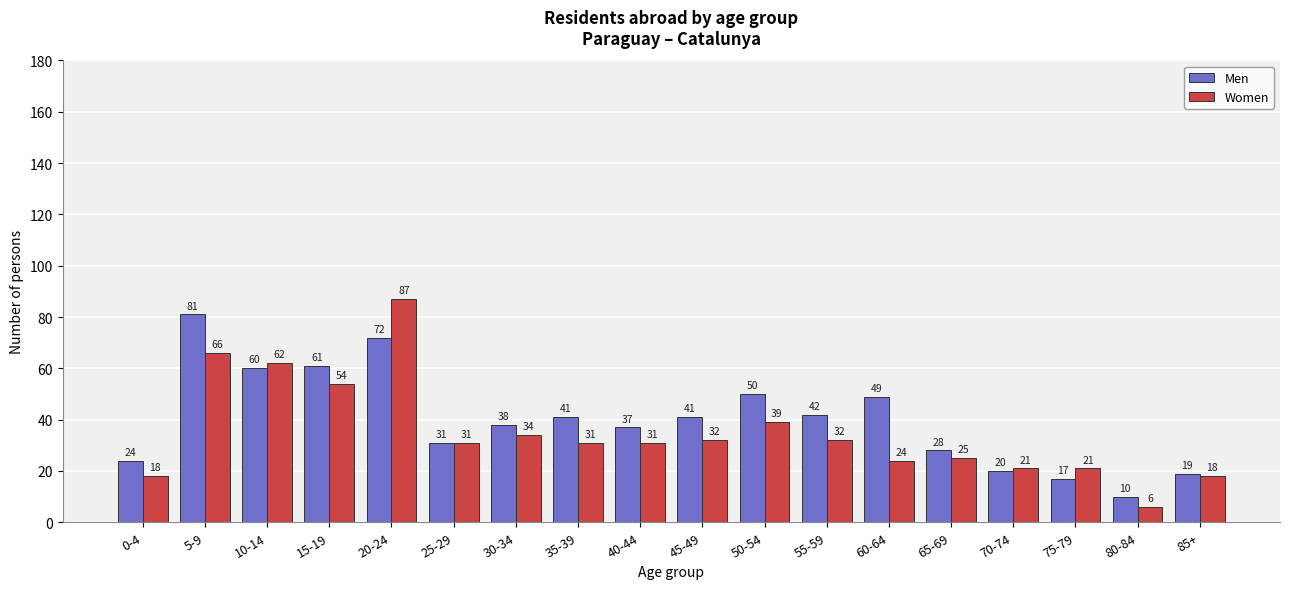

Is it true that Women equals 21 at 75-79?

True